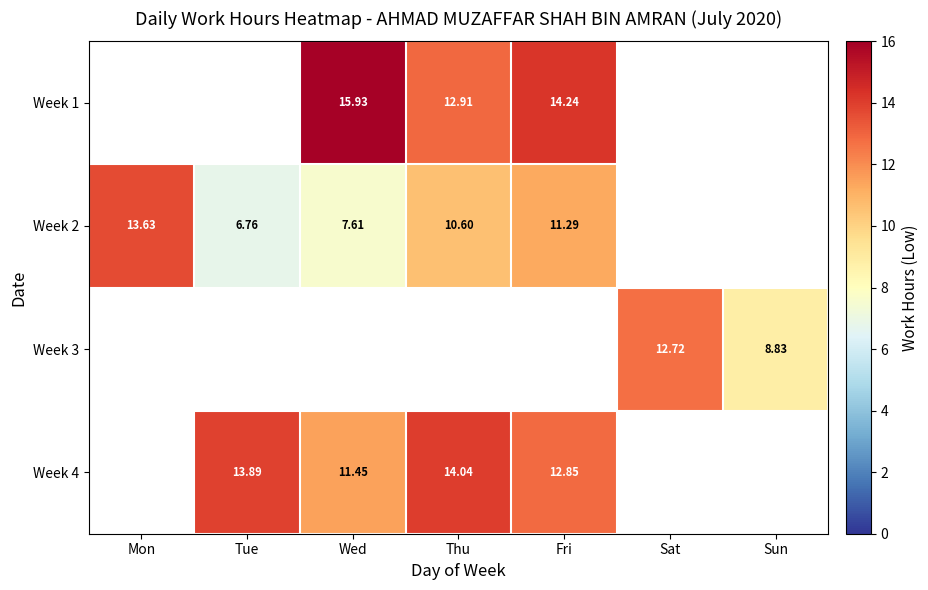

Is it true that Week 1 equals -6.7 at Mon?

False